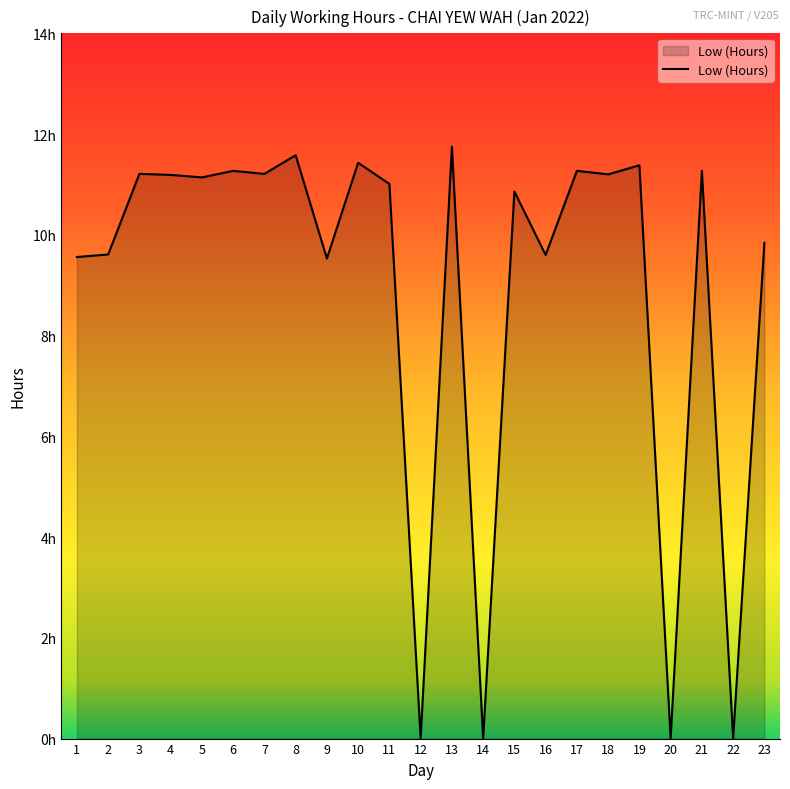

Does the chart have visible grid lines?

No